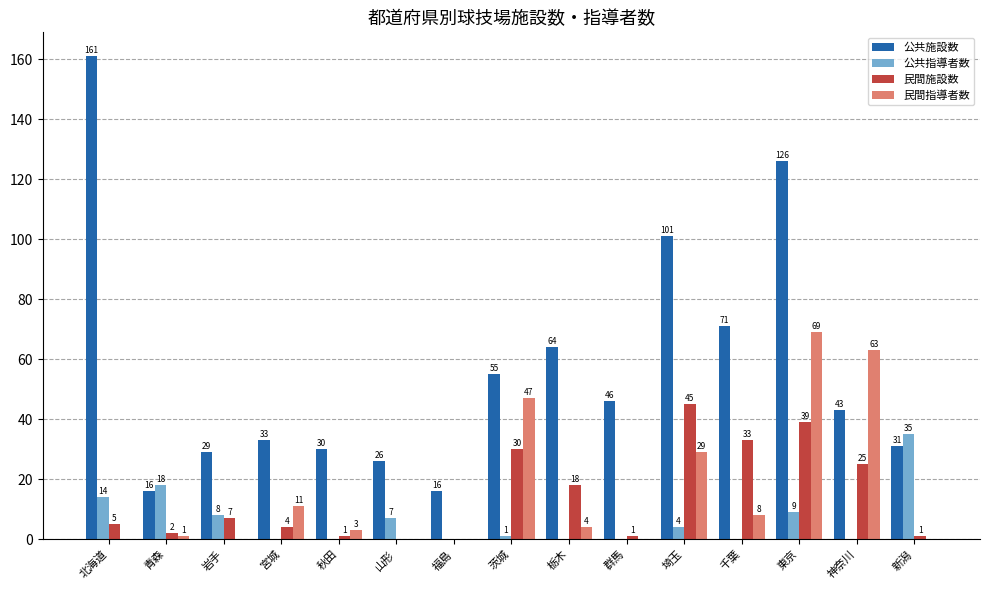

True or false: 民間施設数 has a value of 4 at 宮城.

True